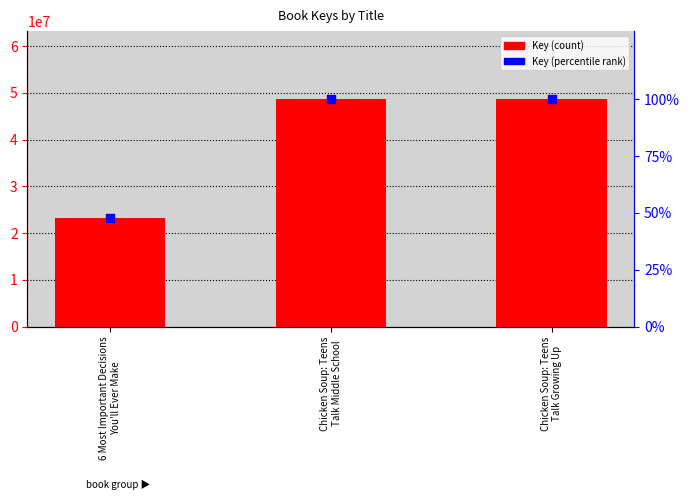

Is the value of Key at Chicken Soup: Teens
Talk Growing Up greater than the value of Key (percentile) at Chicken Soup: Teens
Talk Growing Up?

Yes